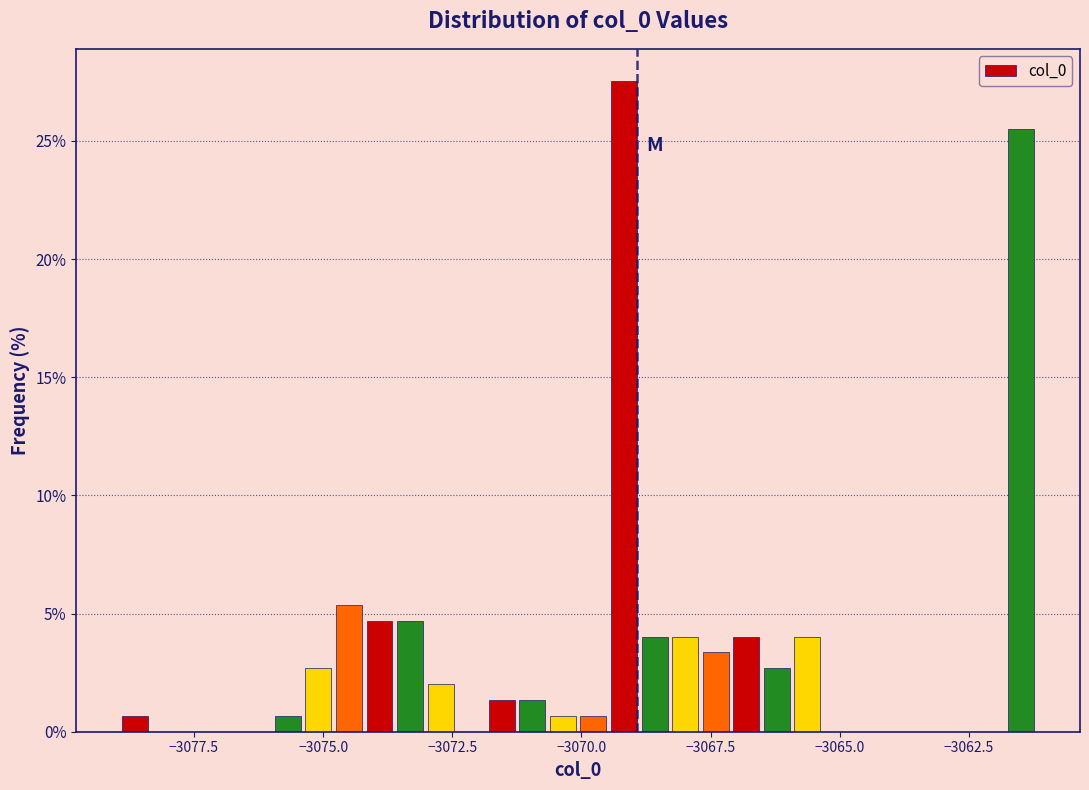

Read against the x-axis, roughly where is the centre of the tallest bar?

-3069.0